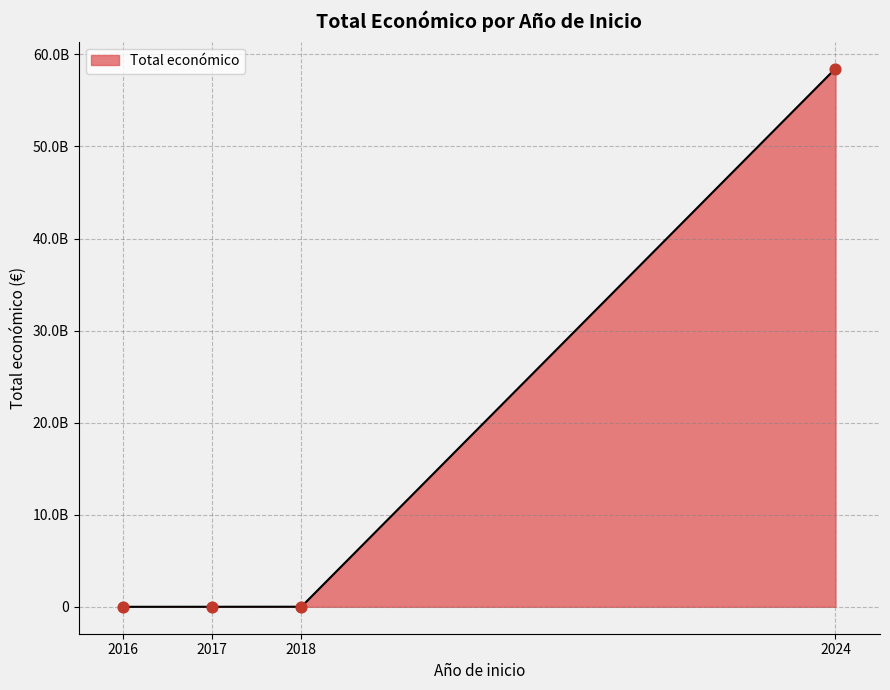

What is the change in value from 2016 to 2017?

+3427334